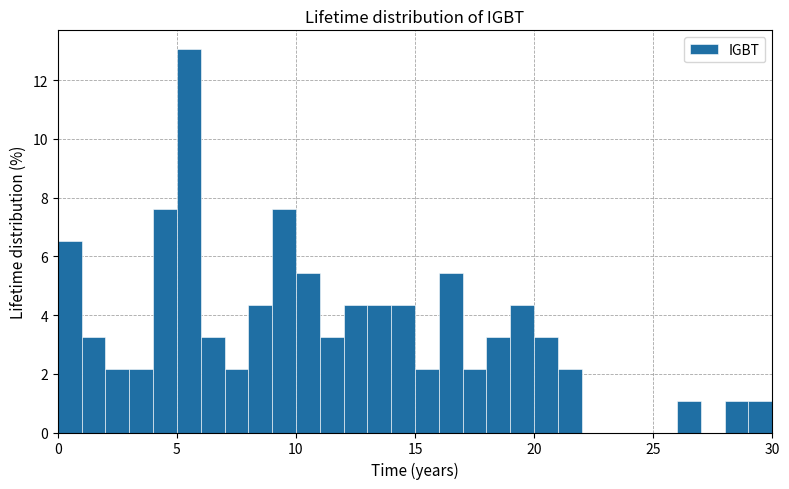

Read against the x-axis, roughly where is the centre of the tallest bar?

5.5